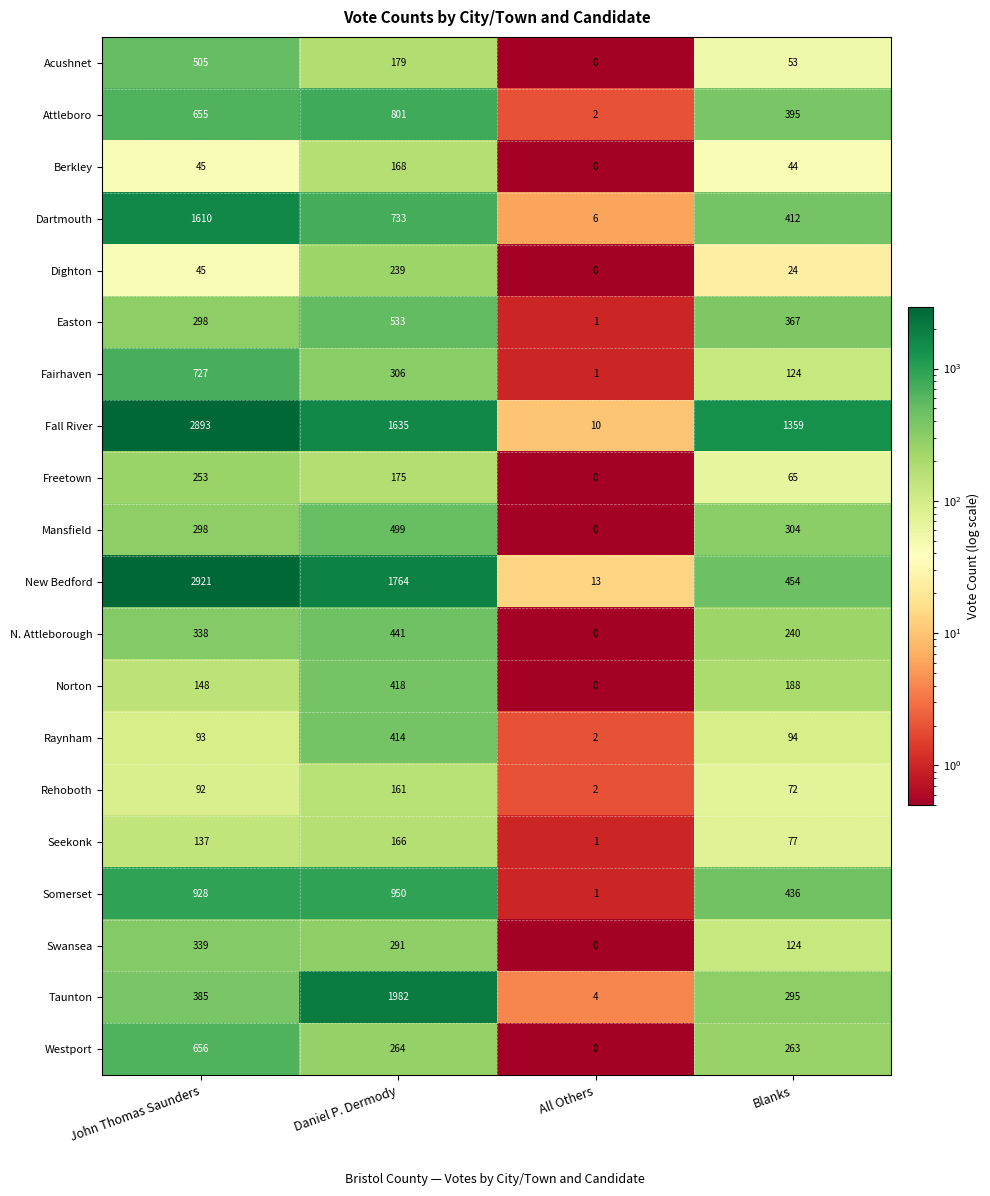

What is the smallest value displayed?

0